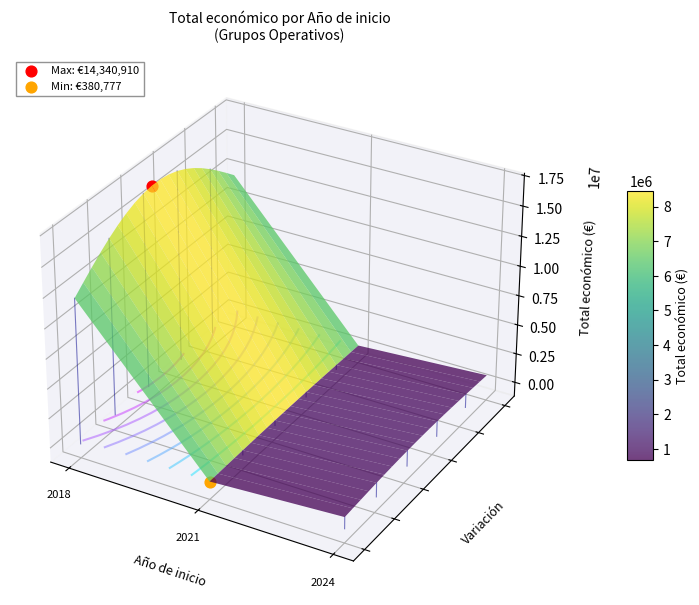

What is the change in value from 2018 to 2021?

-5432289